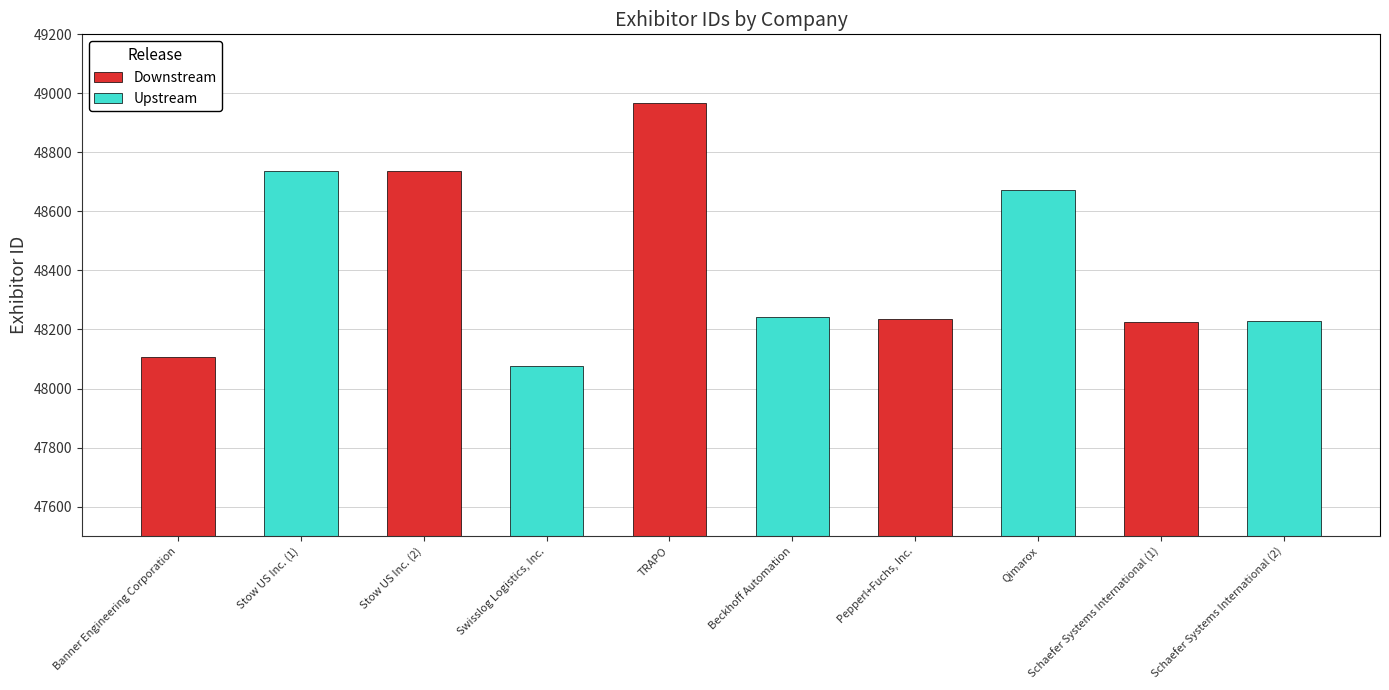

Which has a higher value, Pepperl+Fuchs, Inc. or Schaefer Systems International (2)?

Pepperl+Fuchs, Inc.